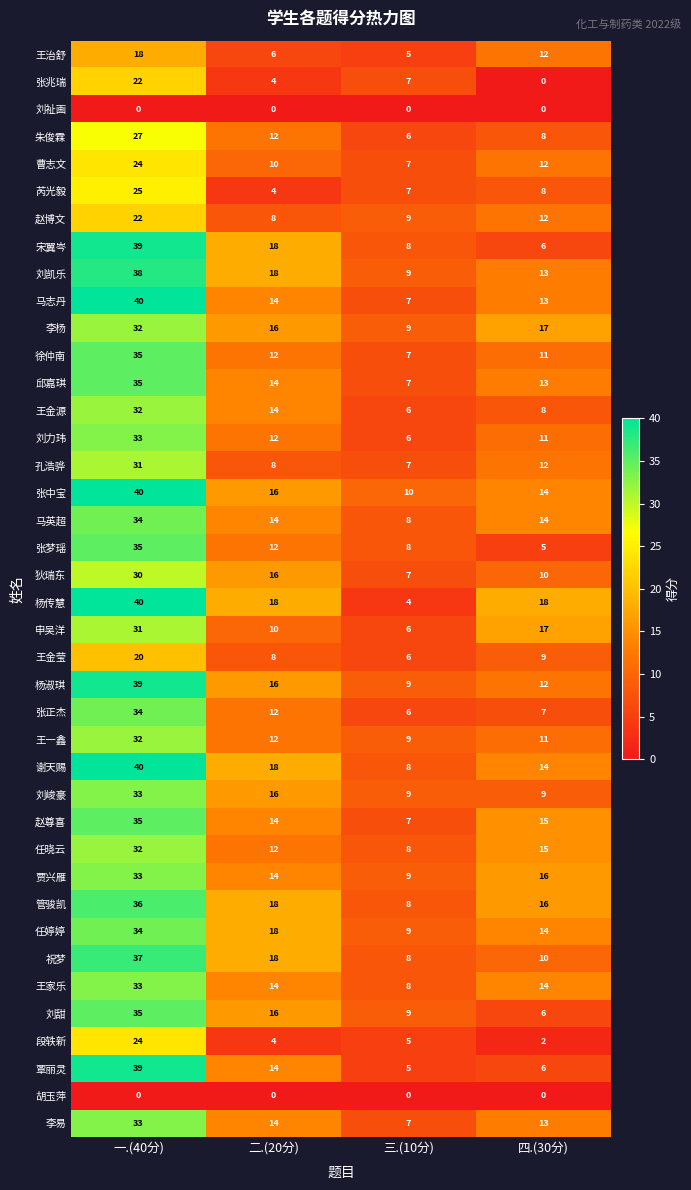

What is the difference between the maximum and minimum values in the 谢天赐 series?

32